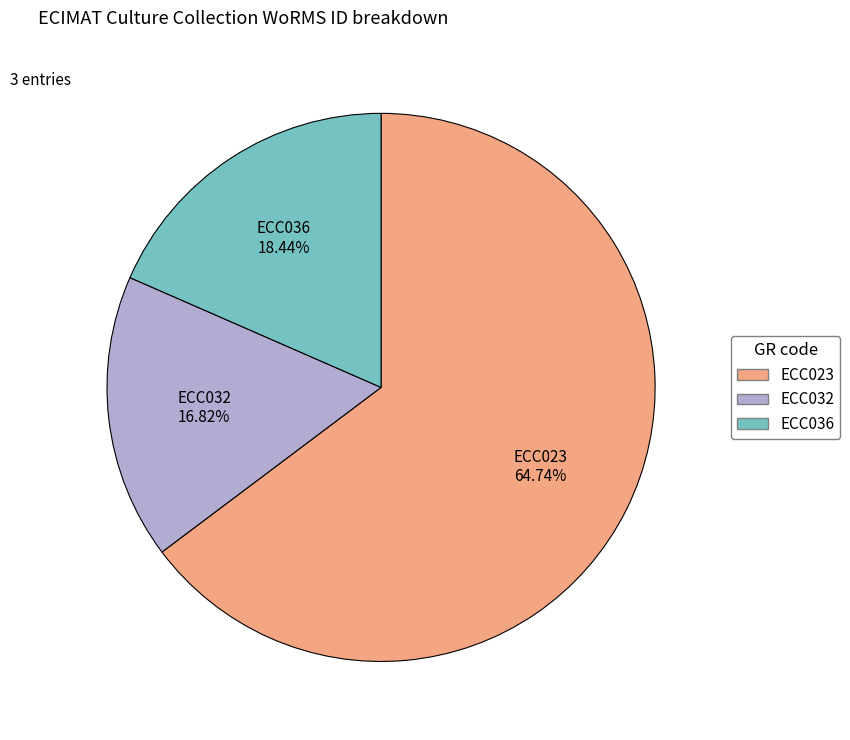

Which category has the smallest portion of the pie?

ECC032